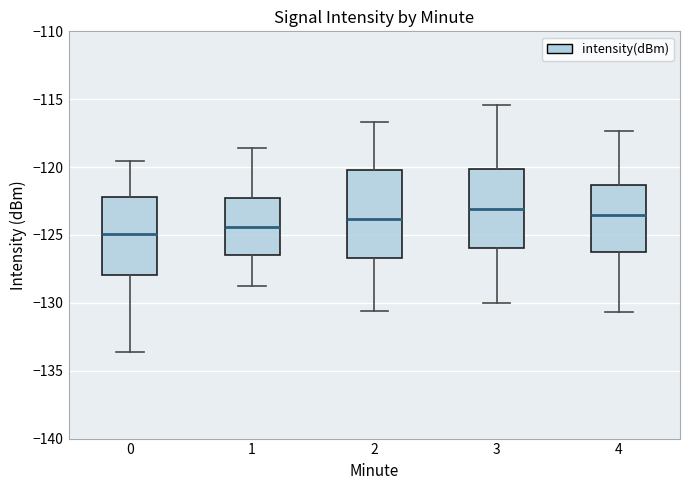

Reading left to right, read every box against the y-axis: the position of its median line, the range the box covers, and the ends of its whiskers. The values are not printed on the chart, so give them approximately, as read against the axis.

0: median -125.0, box -128.0 to -122.0, whiskers -133.5 to -119.5
1: median -124.5, box -126.5 to -122.5, whiskers -129.0 to -118.5
2: median -124.0, box -126.5 to -120.0, whiskers -130.5 to -116.5
3: median -123.0, box -126.0 to -120.0, whiskers -130.0 to -115.5
4: median -123.5, box -126.0 to -121.5, whiskers -130.5 to -117.5